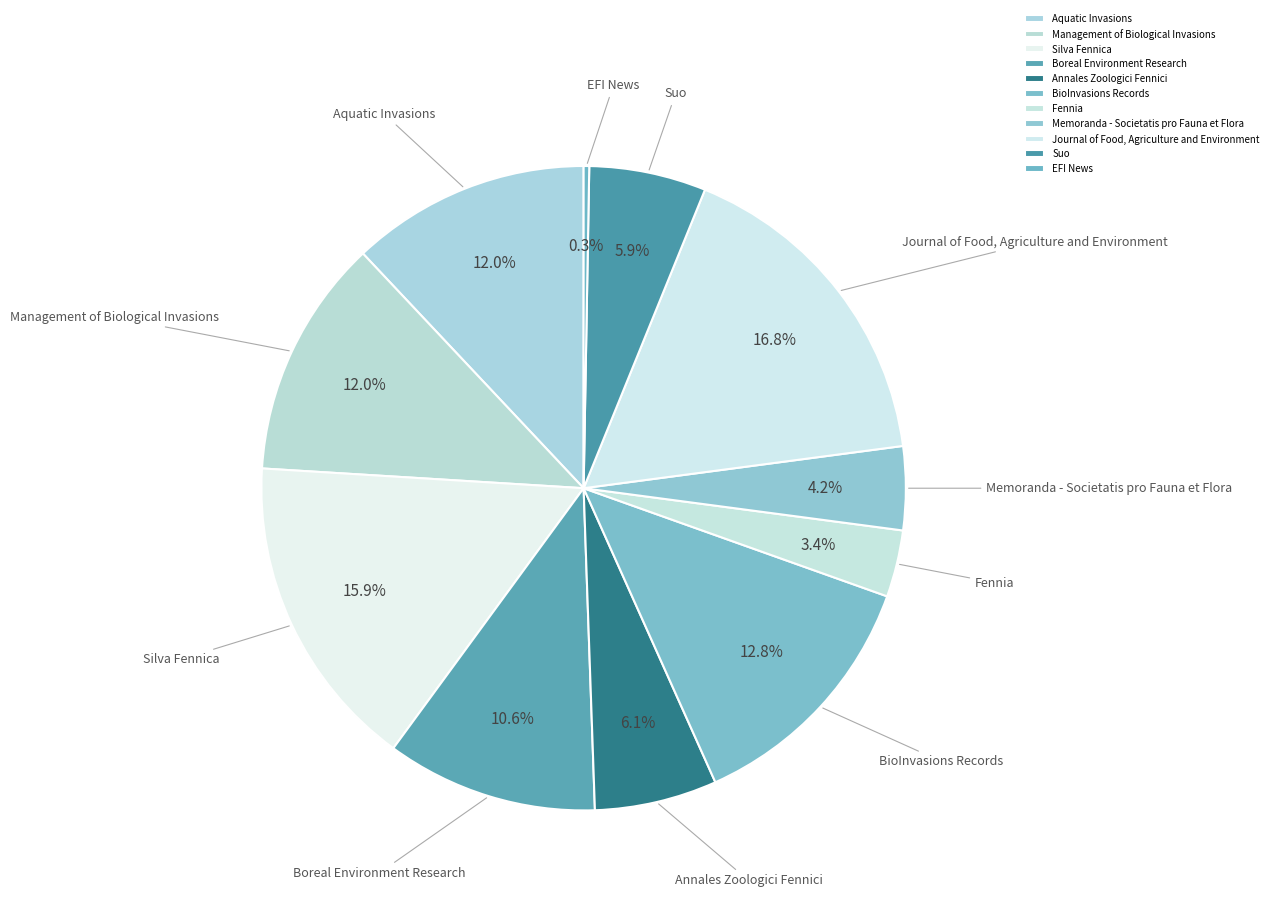

Is there a majority slice in this chart?

No